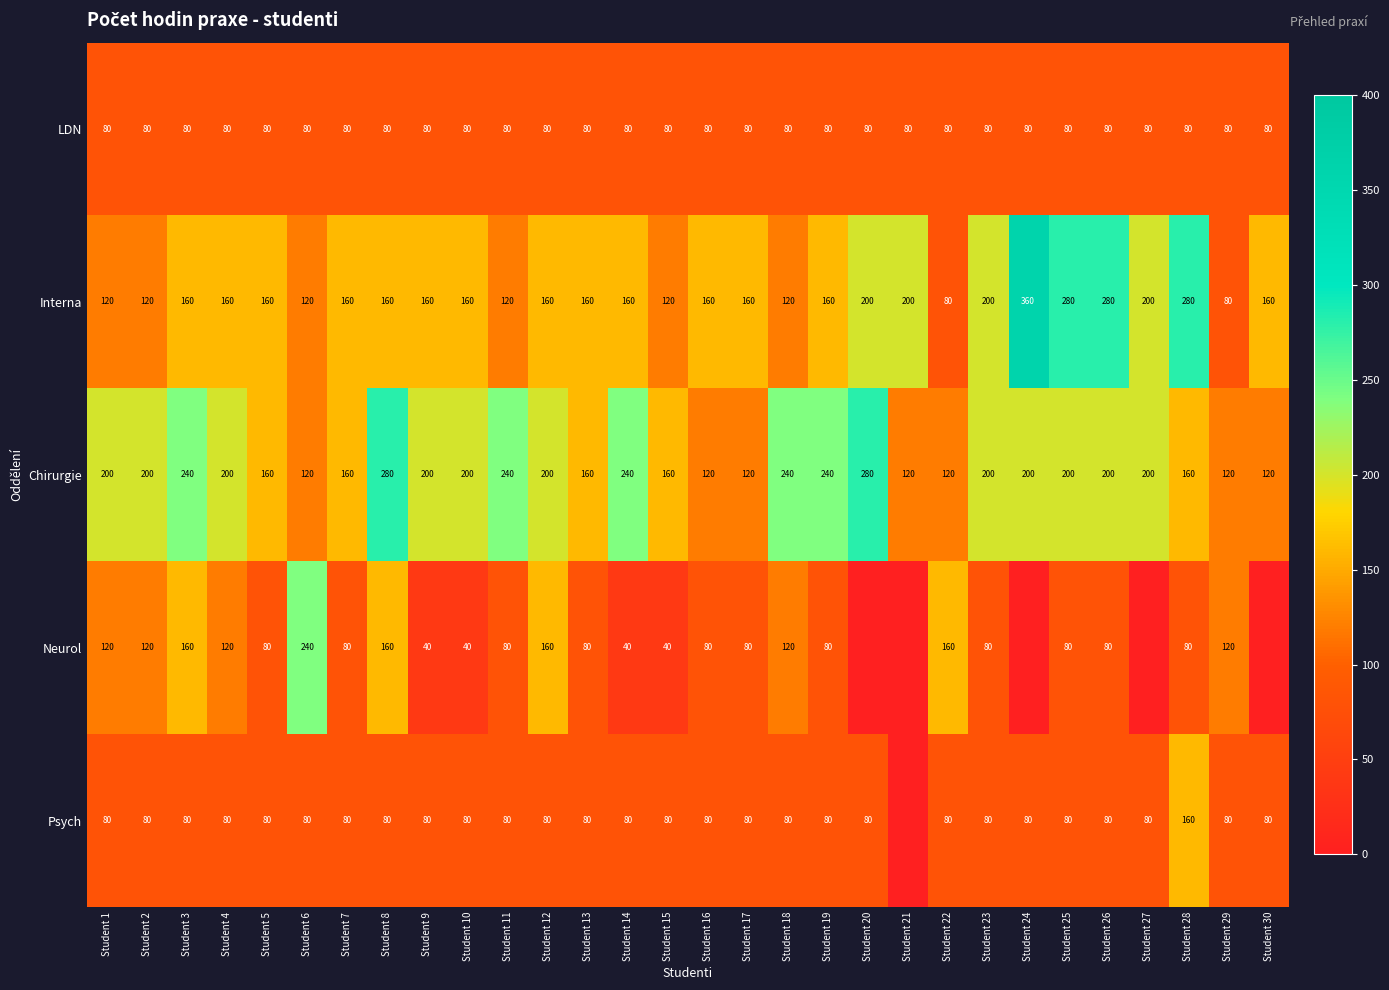

At which category is the sum across all series the highest?

Student 8